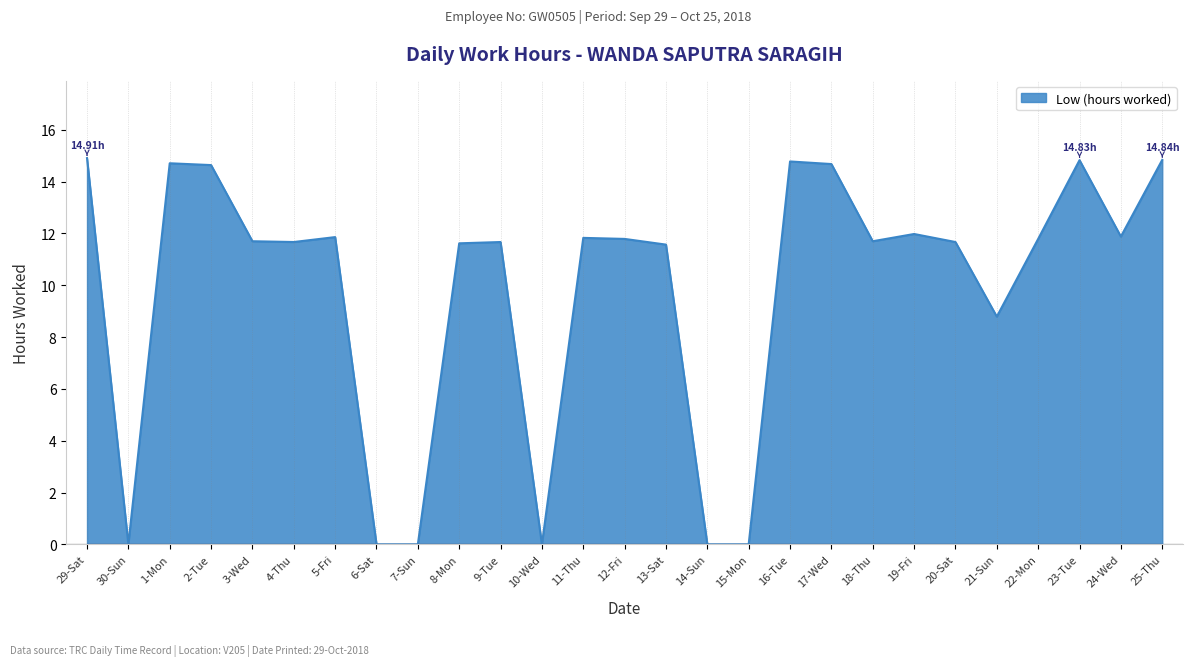

Approximately how many times larger is the value at 1-Mon compared to 20-Sat?

1.3